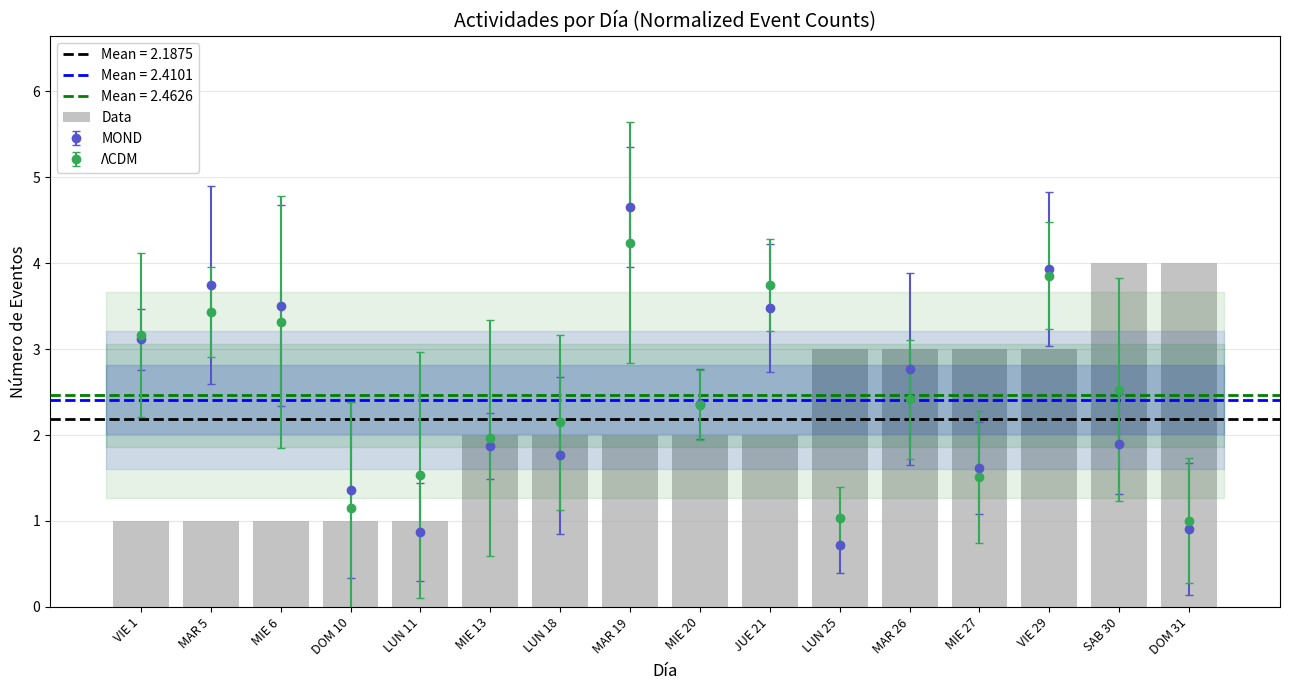

What is the difference between the second highest and second lowest values?

3